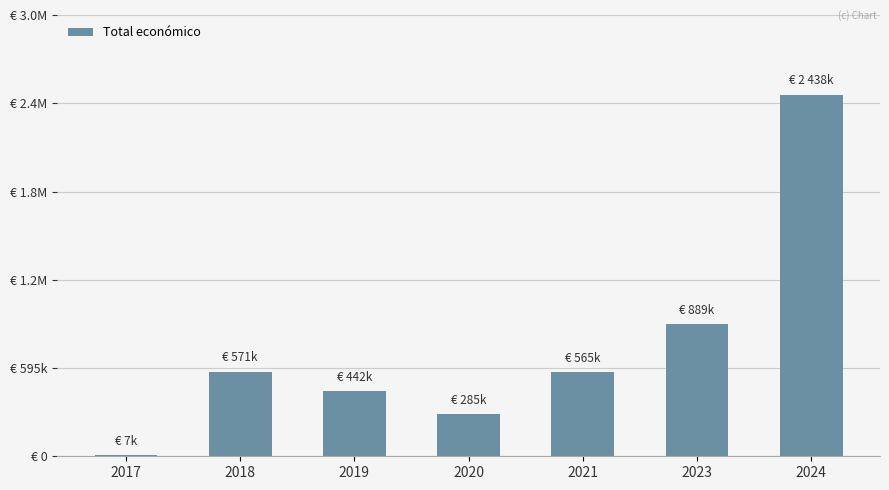

Between 2024 and 2021, which is larger?

2024